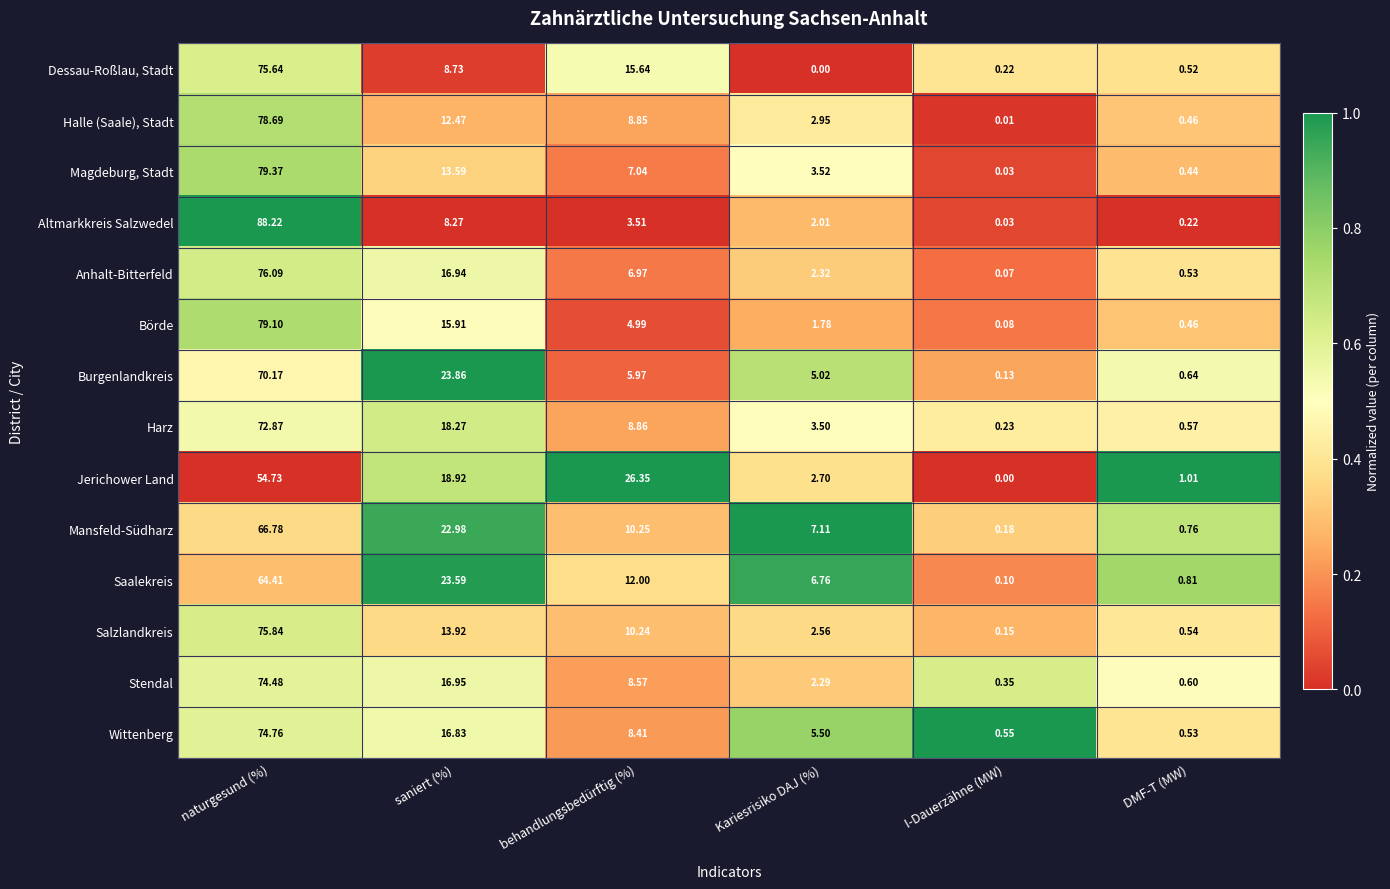

Which series has the largest range (max minus min)?

Altmarkkreis Salzwedel